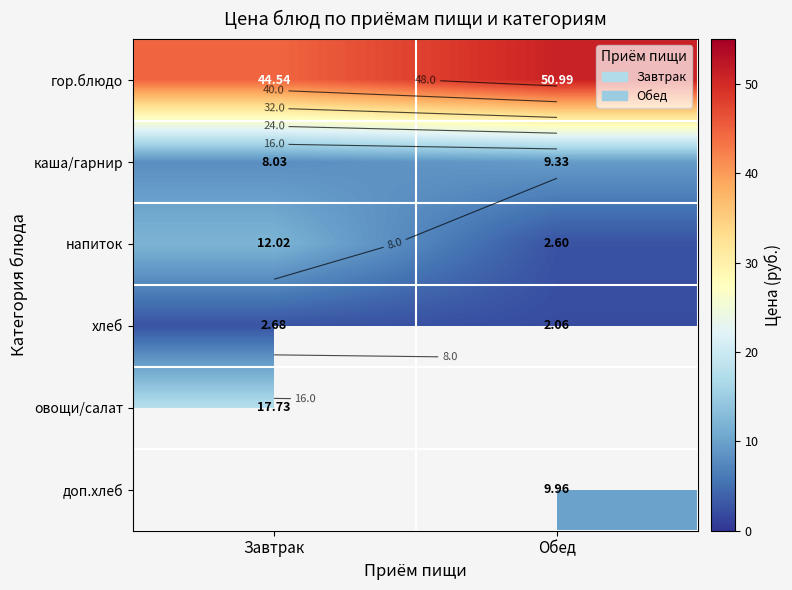

True or false: овощи/салат has a value of 17.7 at Завтрак.

True